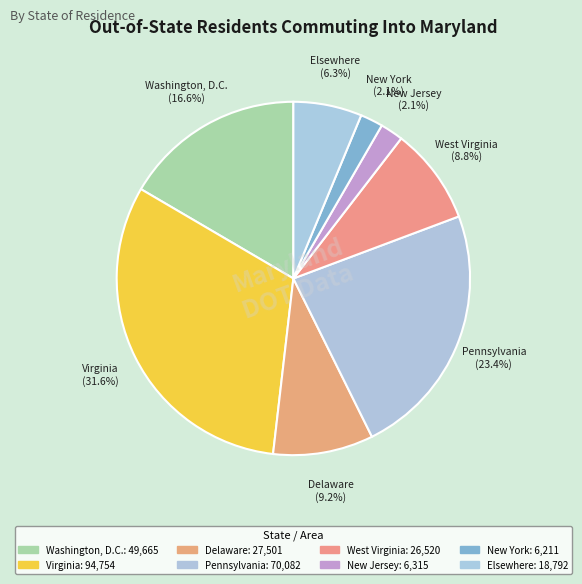

Is it true that West Virginia is 9% of the pie?

True